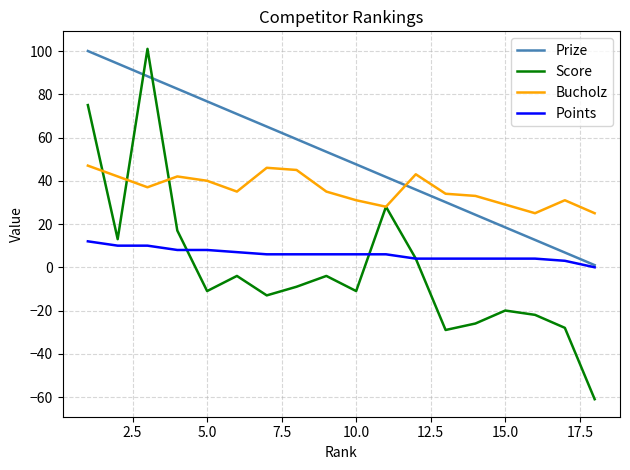

Which series has the widest spread of values?

Score